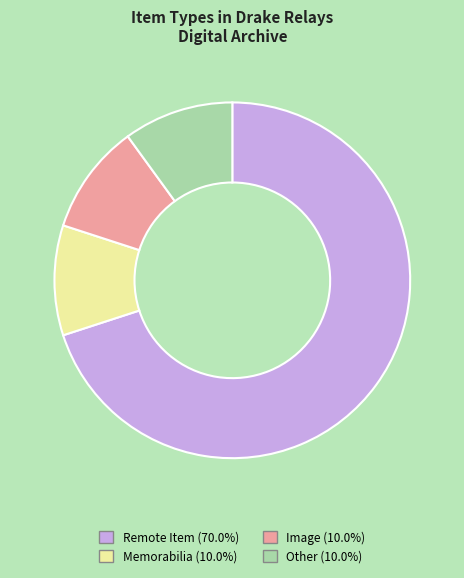

Combined, do Image and Remote Item account for over 50%?

Yes